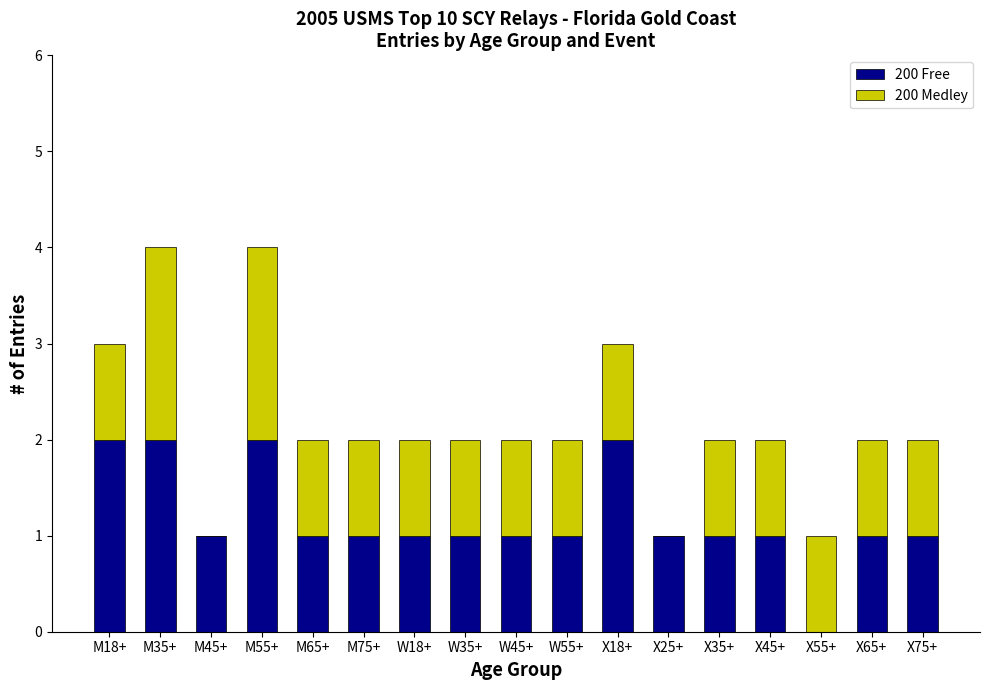

The value of 200 Free at X18+ is 2. True or false?

True